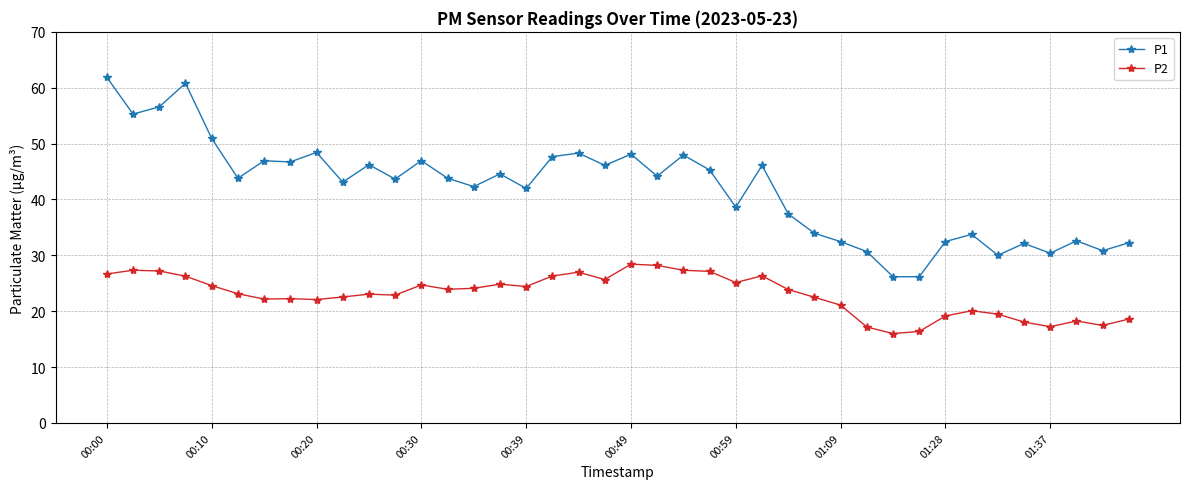

What is the greatest value displayed?

61.9